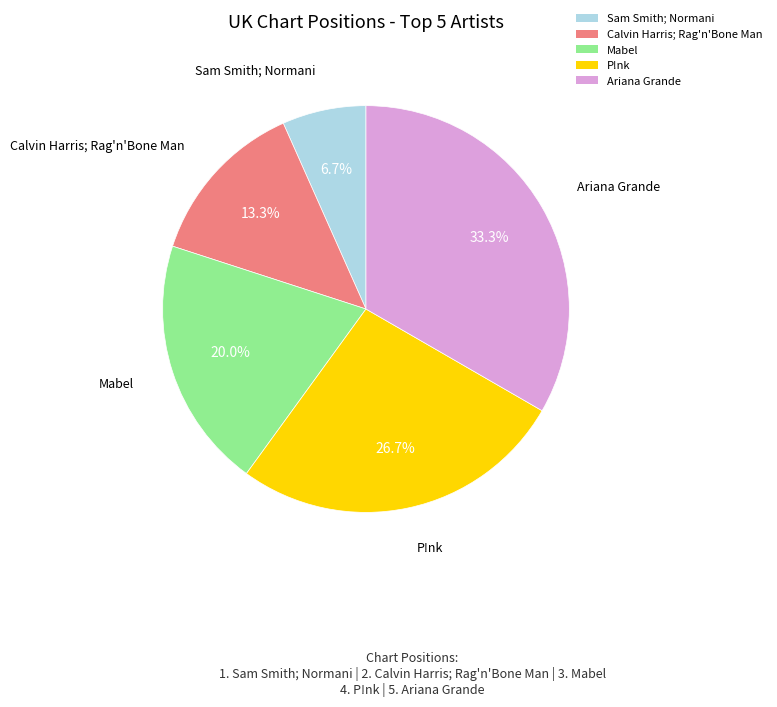

To the nearest percent, what is the combined percentage of Ariana Grande and P!nk?

60%